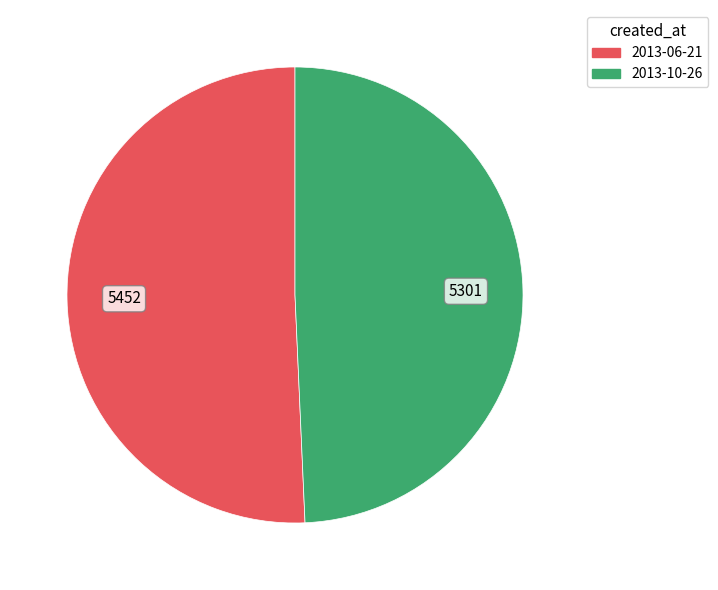

How many segments does this pie chart have?

2